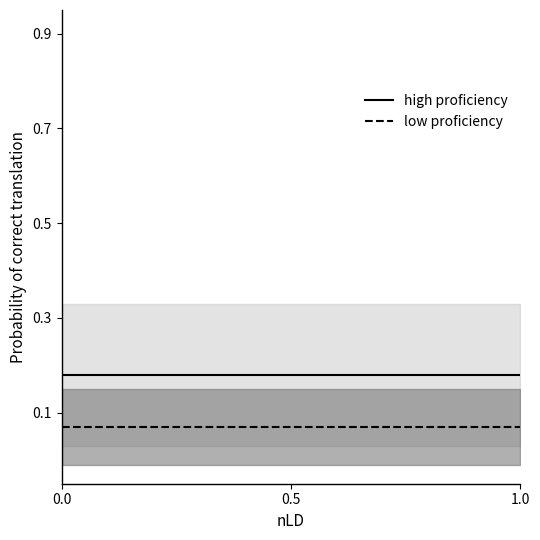

How many high proficiency values are between 0 and 1?

40